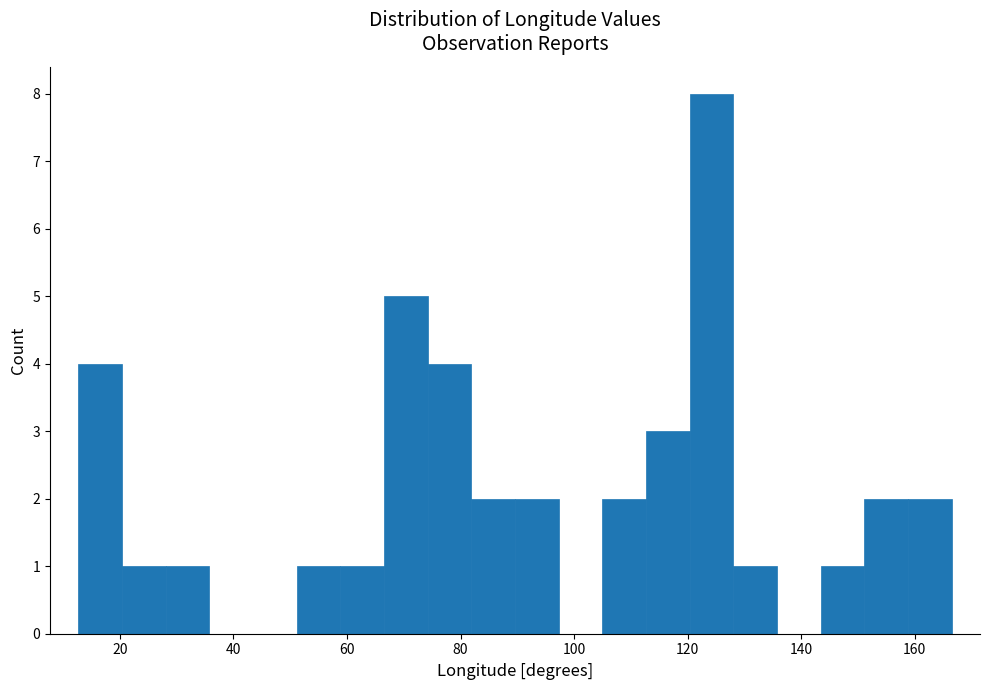

Read against the x-axis, roughly where is the centre of the tallest bar?

124